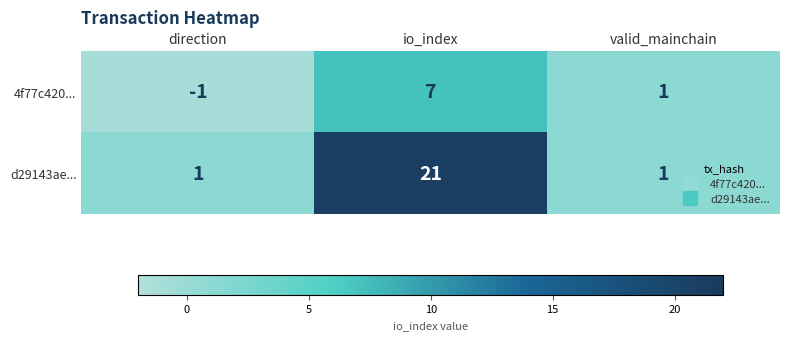

Reading right to left, what are all the values shown in this chart?

4f77c420...: 1	7	-1
d29143ae...: 1	21	1